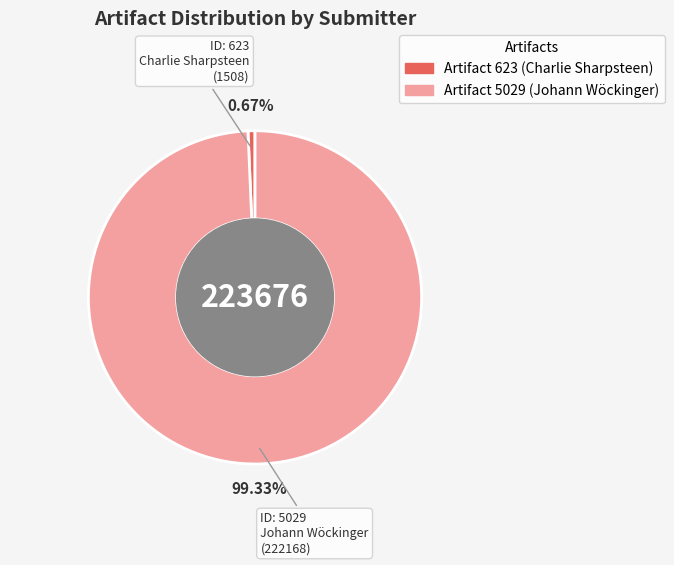

Is there any slice that represents more than half of the pie?

Yes